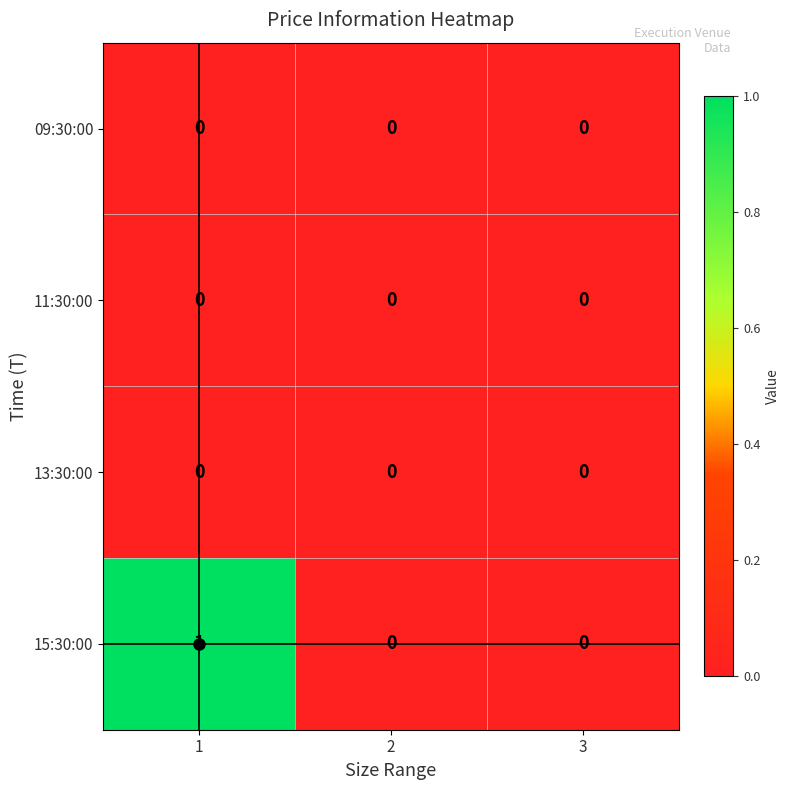

Which series has the largest total across all categories?

15:30:00